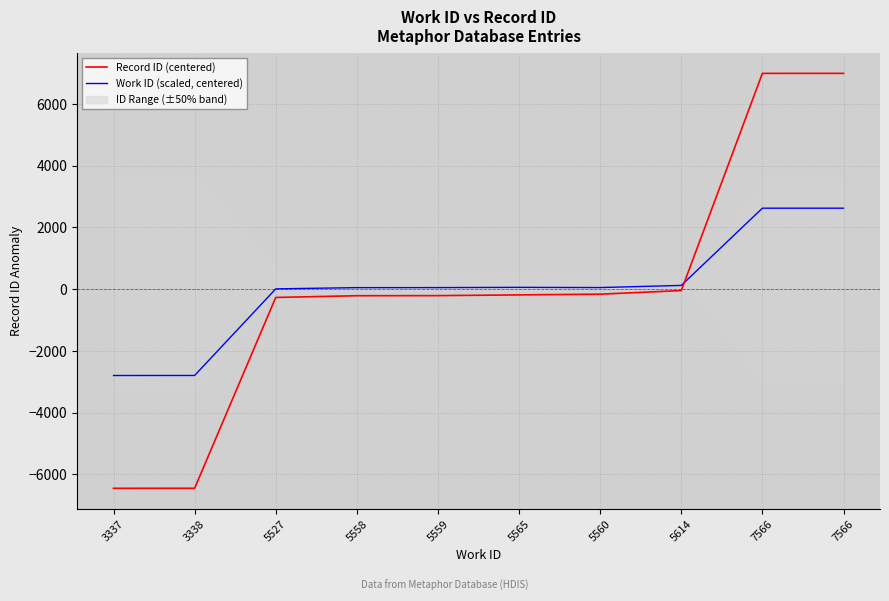

What is the value of the Record ID (centered) point at the 6th from the left?

-185.3